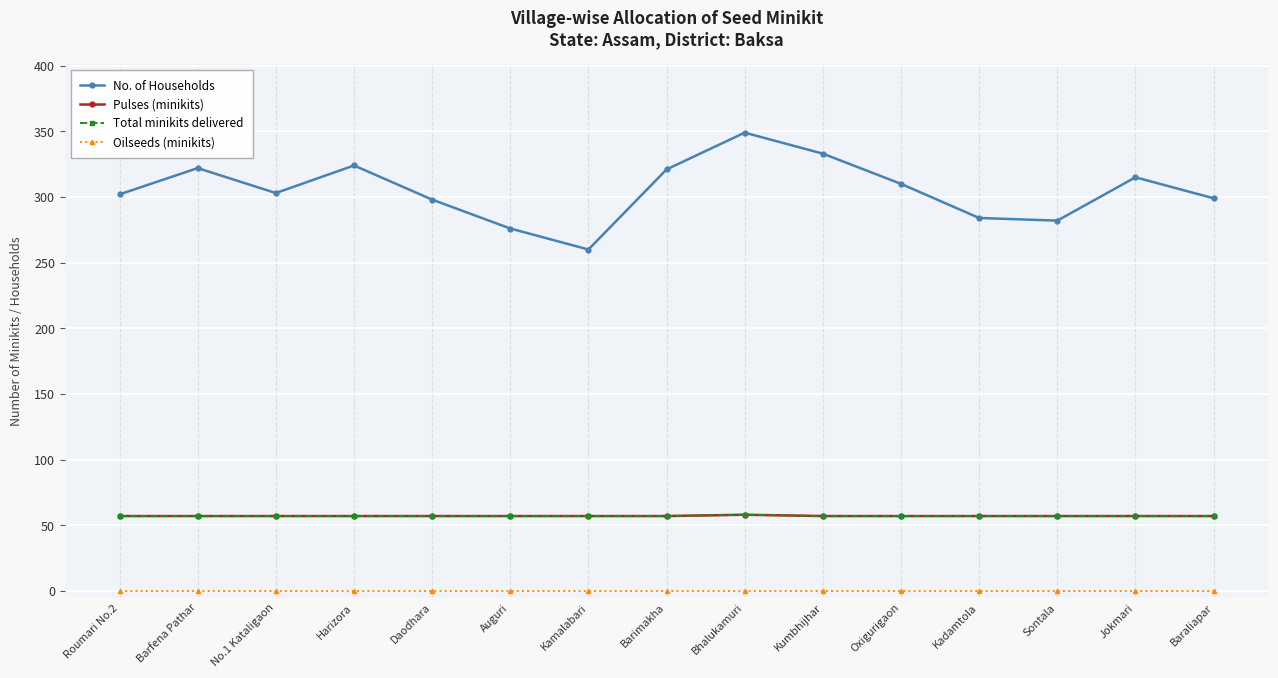

Which category has the highest value across all series?

Bhalukamuri